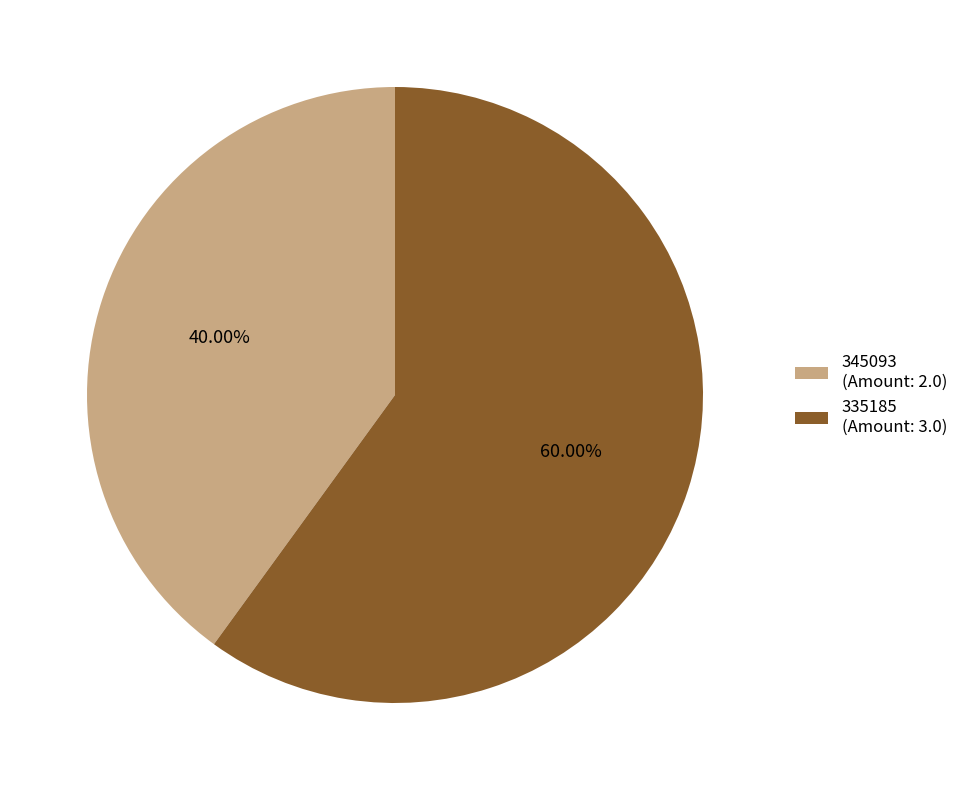

Rank the categories by value from lowest to highest.

345093, 335185